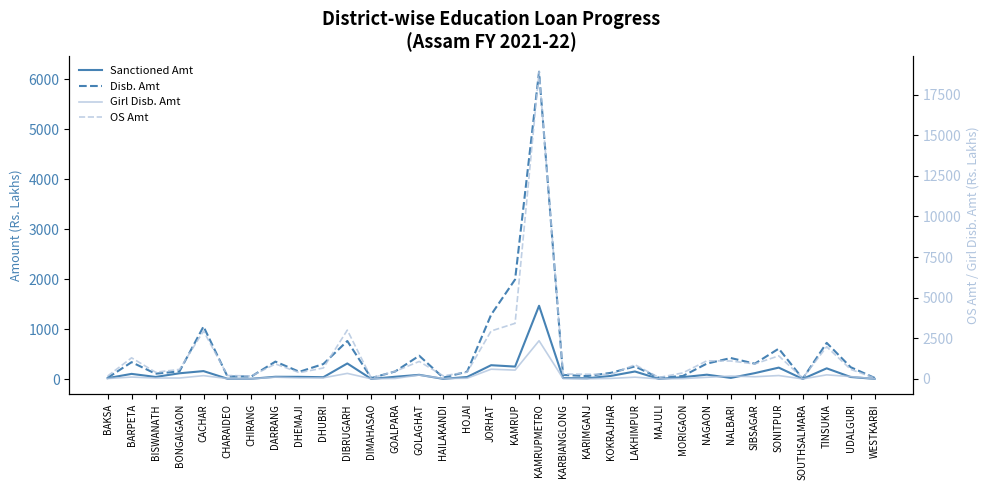

What is the difference between the maximum and minimum values in the Girl Disb. Amt series?

2349.4